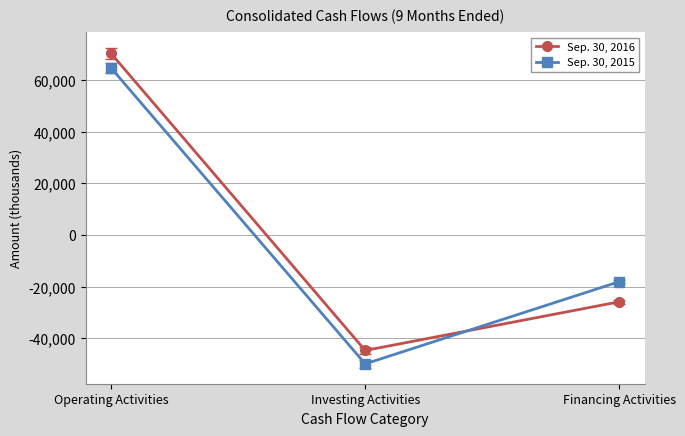

Rank the series by their average value, from highest to lowest.

Sep. 30, 2016, Sep. 30, 2015